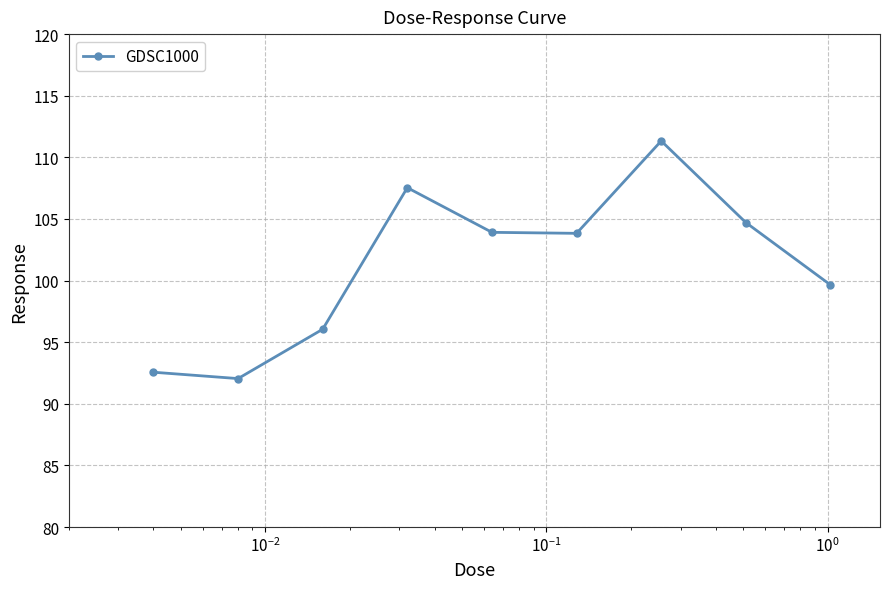

What is the minimum value shown in the chart?

92.0